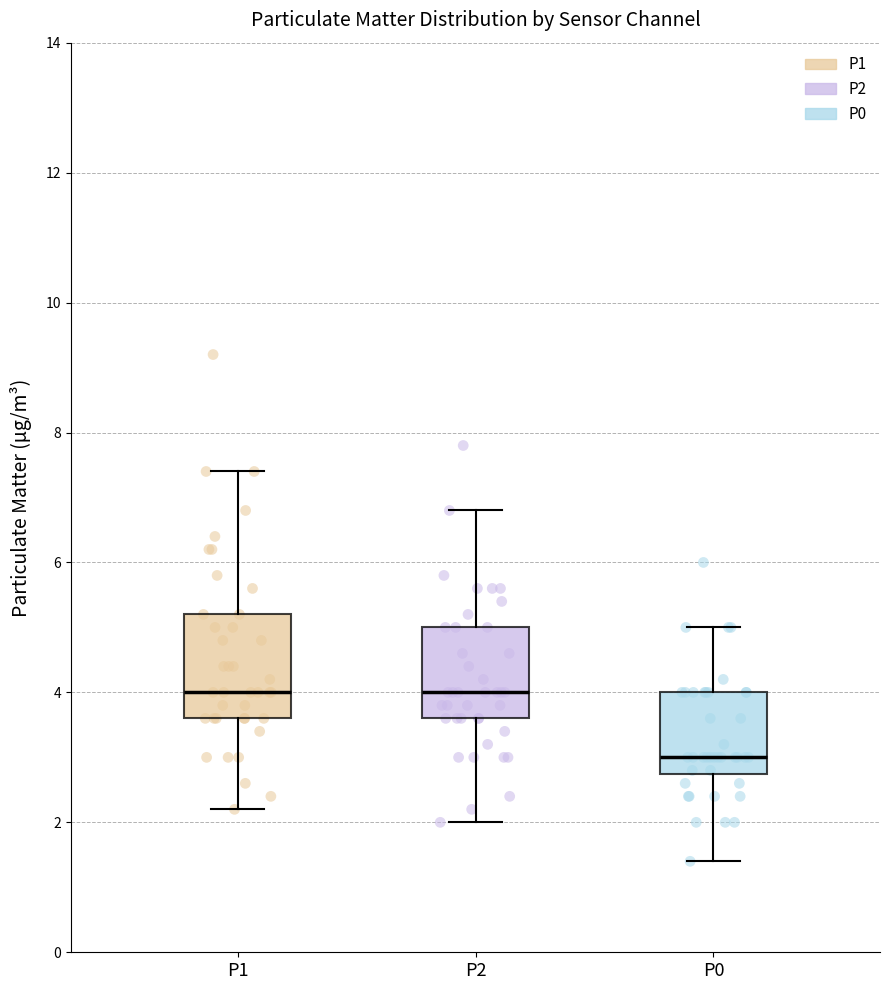

Which box is the tallest, from its lower edge to its upper edge?

P1